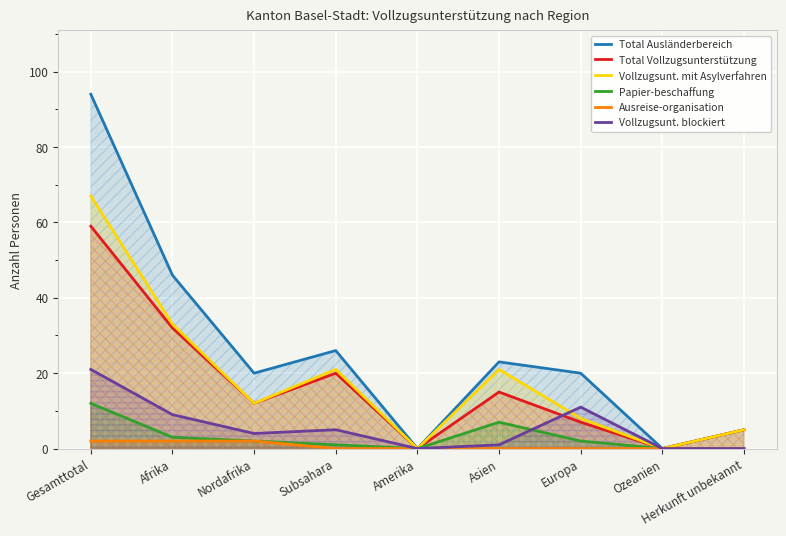

List the labels in order of Ausreise-organisation value, largest first.

Gesamttotal, Afrika, Nordafrika, Subsahara, Amerika, Asien, Europa, Ozeanien, Herkunft unbekannt